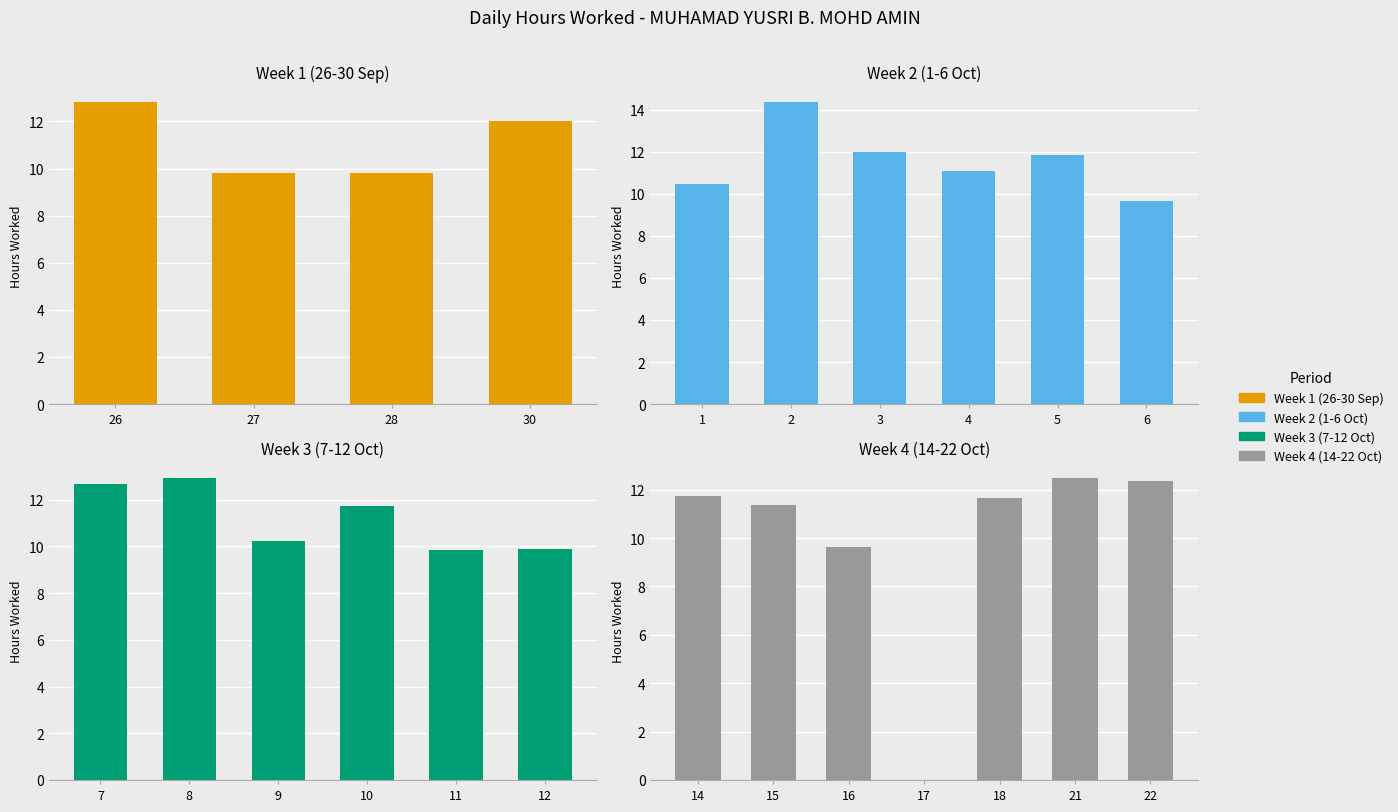

What is the difference between the second highest and second lowest values?

3.3